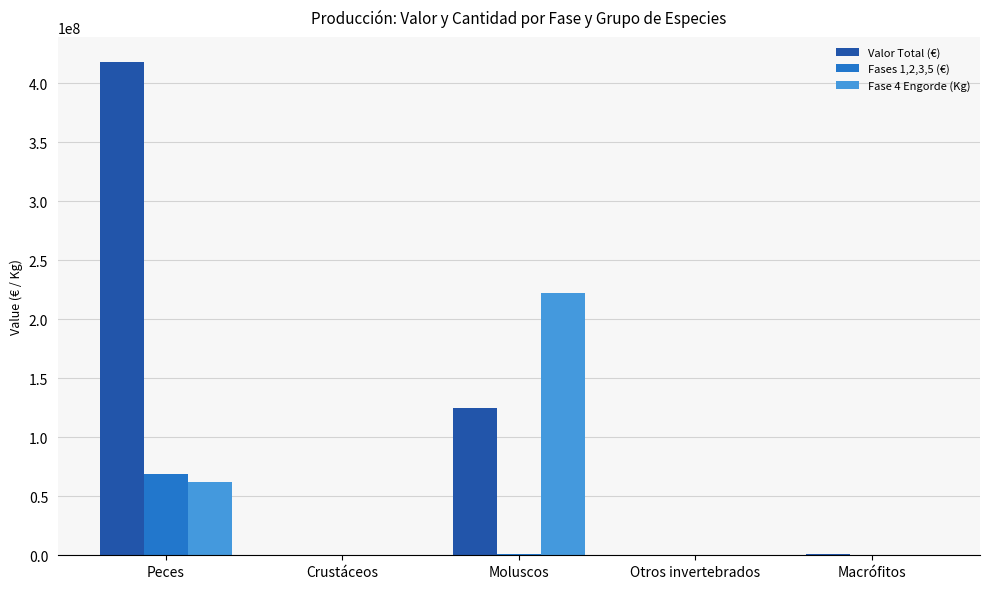

At which category is the sum across all series the highest?

Peces